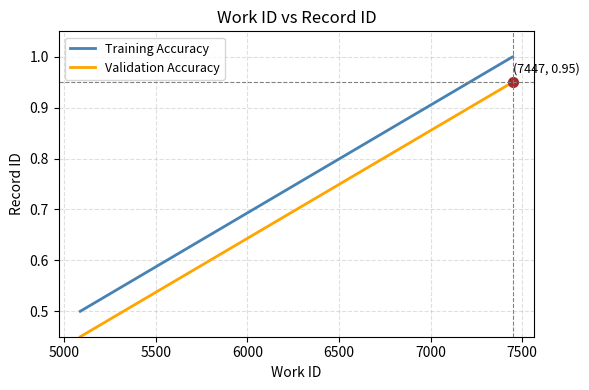

List the series in order of their peak value, highest first.

Training Accuracy, Validation Accuracy